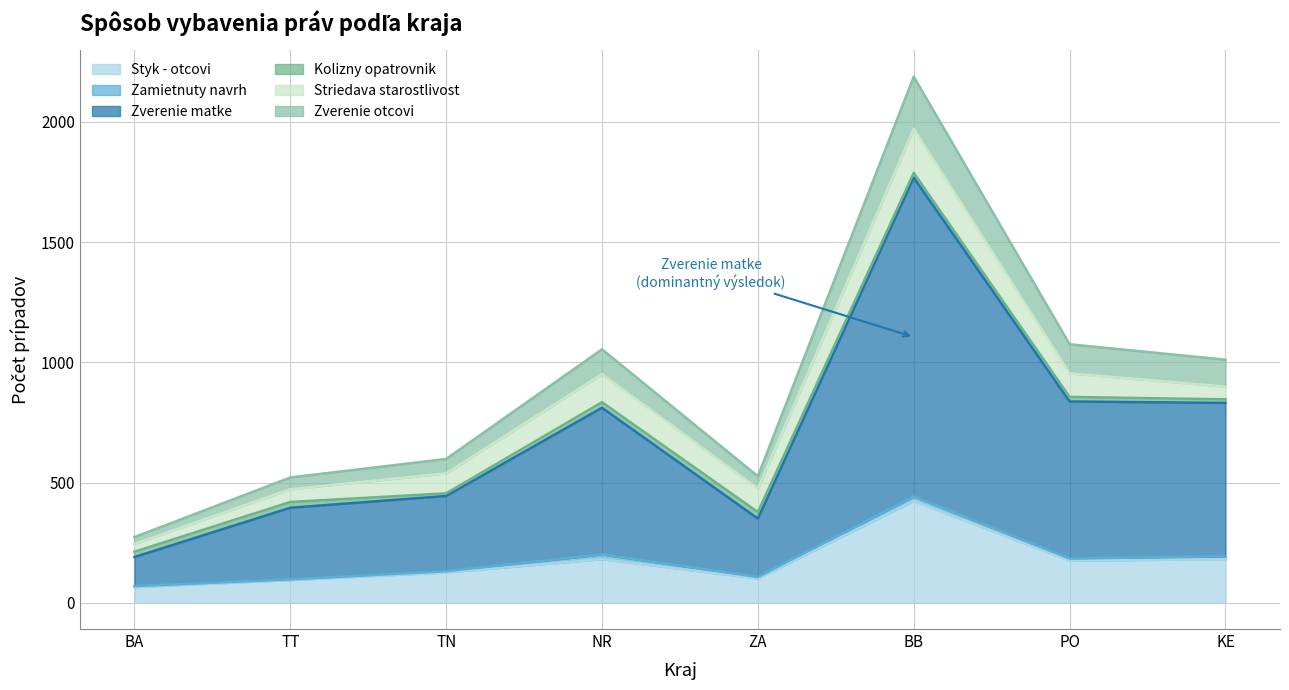

True or false: Zverenie matke has more than 0 interior local peaks.

True